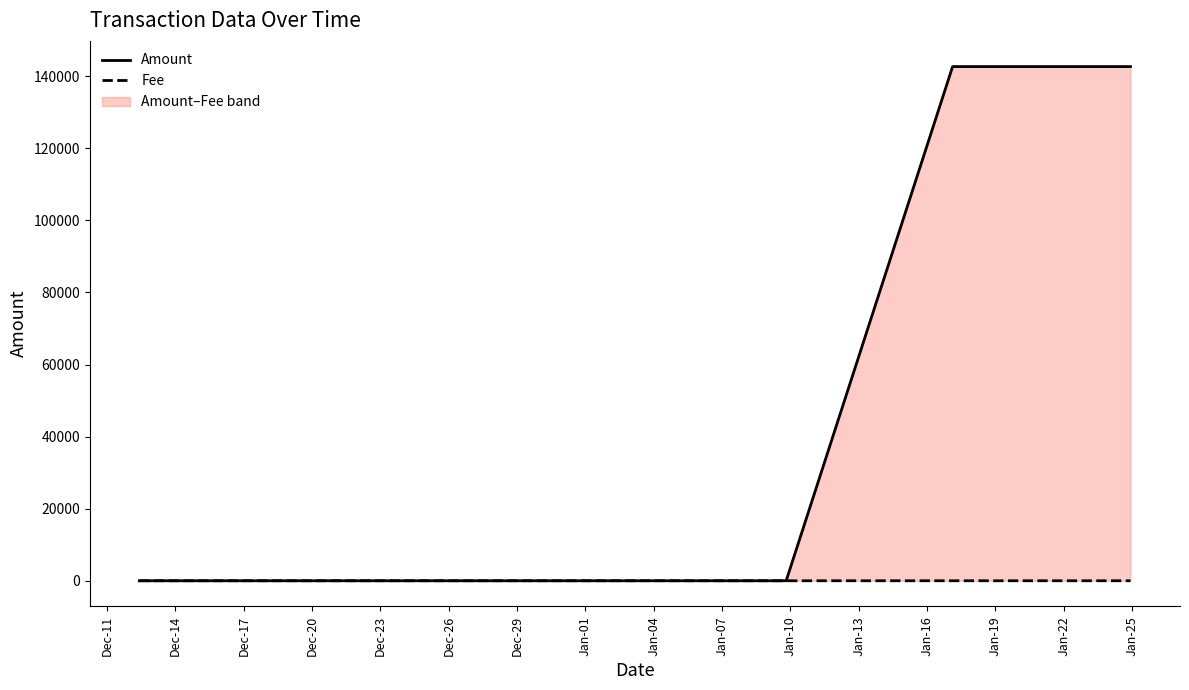

At which label is Fee closest to 1?

Dec-11